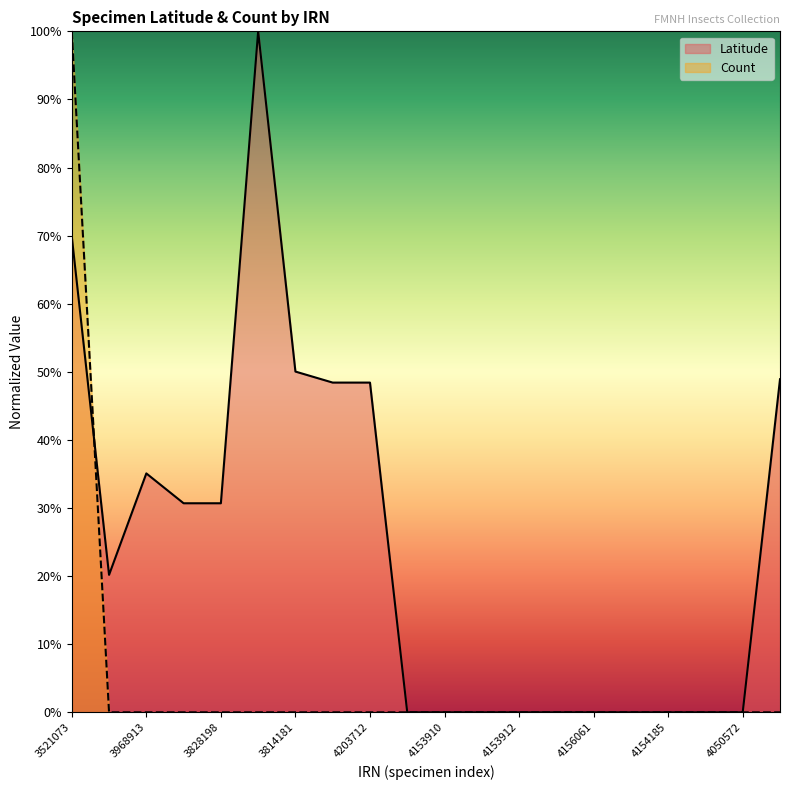

In Latitude, how many points are lower than both neighbors (excluding endpoints)?

1